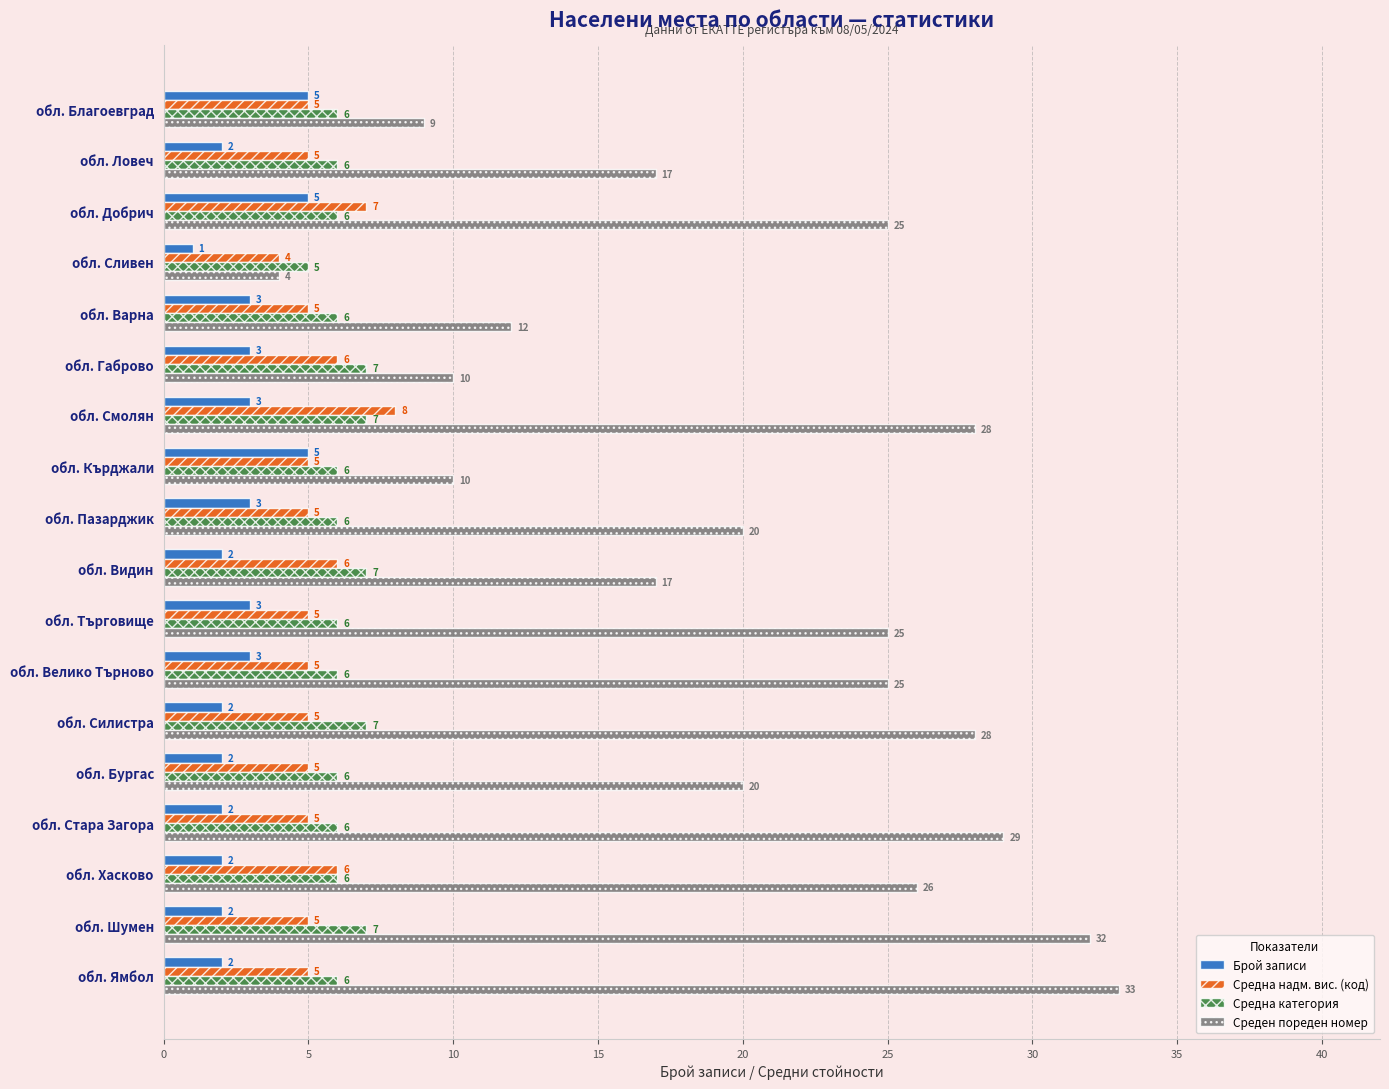

Which label corresponds to the smallest value in the chart?

обл. Сливен